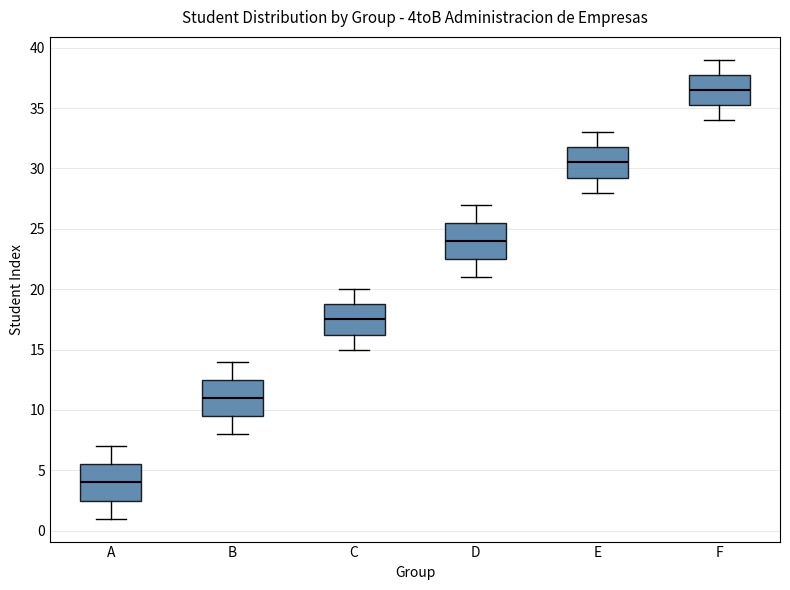

Reading left to right, transcribe this box plot: for each box, give where its median line is, the range the box spans, and where its two whiskers end, as read against the y-axis. The values are not printed on the chart, so give them approximately, as read against the axis.

A: median 4.0, box 2.5 to 5.5, whiskers 1.0 to 7.0
B: median 11.0, box 9.5 to 12.5, whiskers 8.0 to 14.0
C: median 17.5, box 16.5 to 19.0, whiskers 15.0 to 20.0
D: median 24.0, box 22.5 to 25.5, whiskers 21.0 to 27.0
E: median 30.5, box 29.5 to 32.0, whiskers 28.0 to 33.0
F: median 36.5, box 35.5 to 38.0, whiskers 34.0 to 39.0